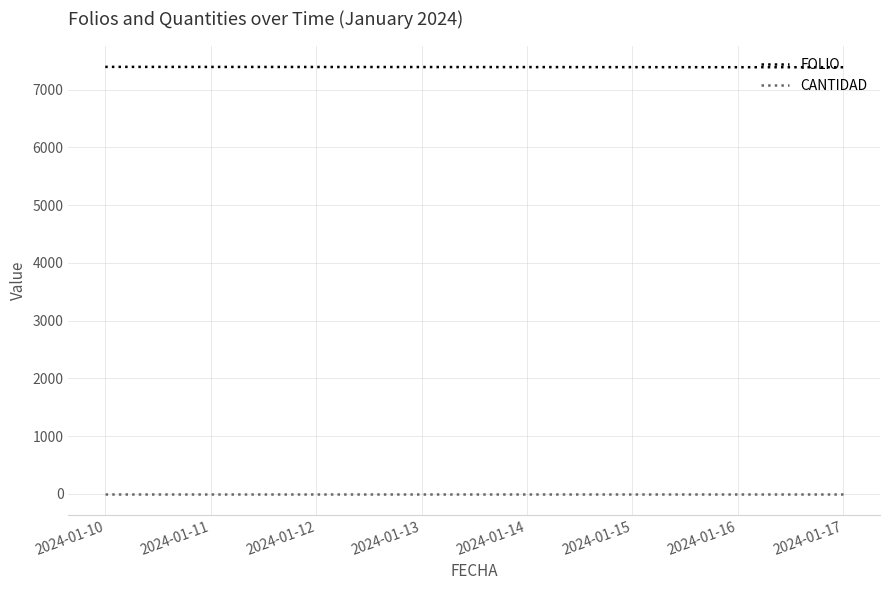

What is the approximate value of FOLIO at 2024-01-10?

7389